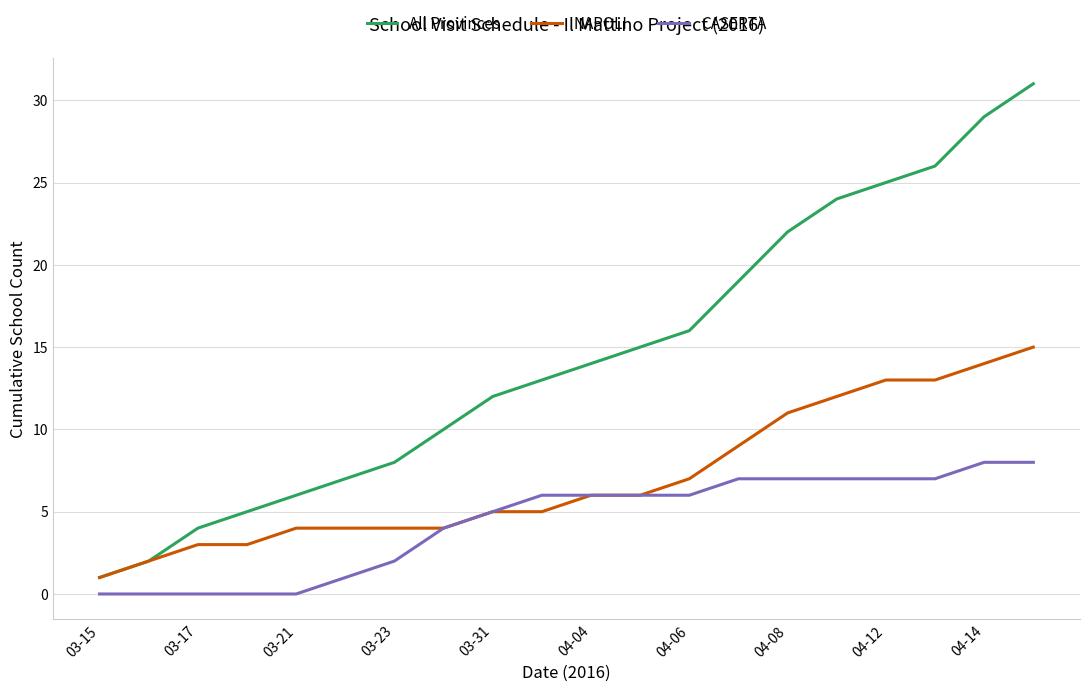

True or false: CASERTA and All Provinces cross at least once.

False